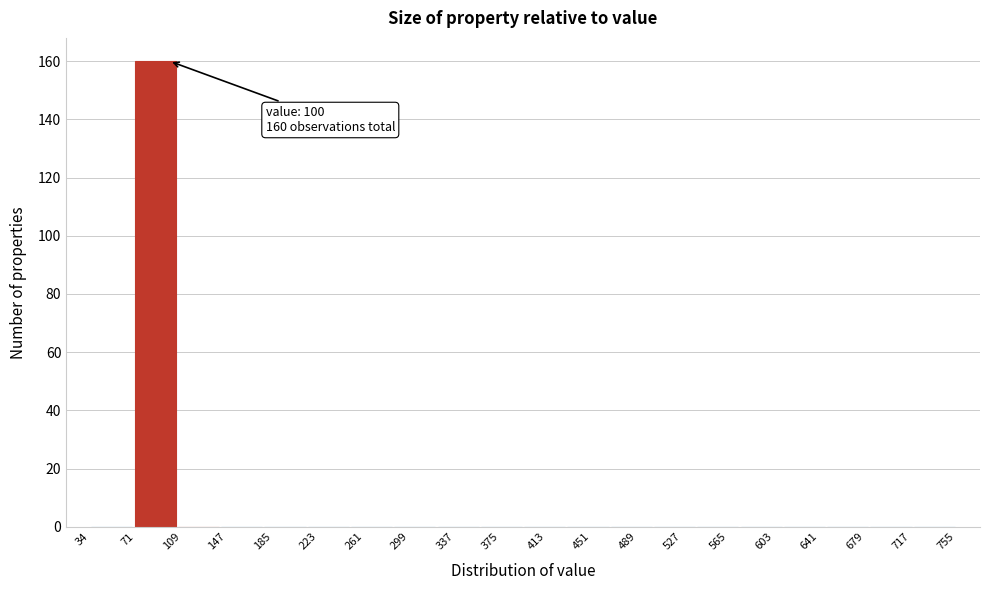

Which range on the x-axis has the tallest bar?

70 to 105